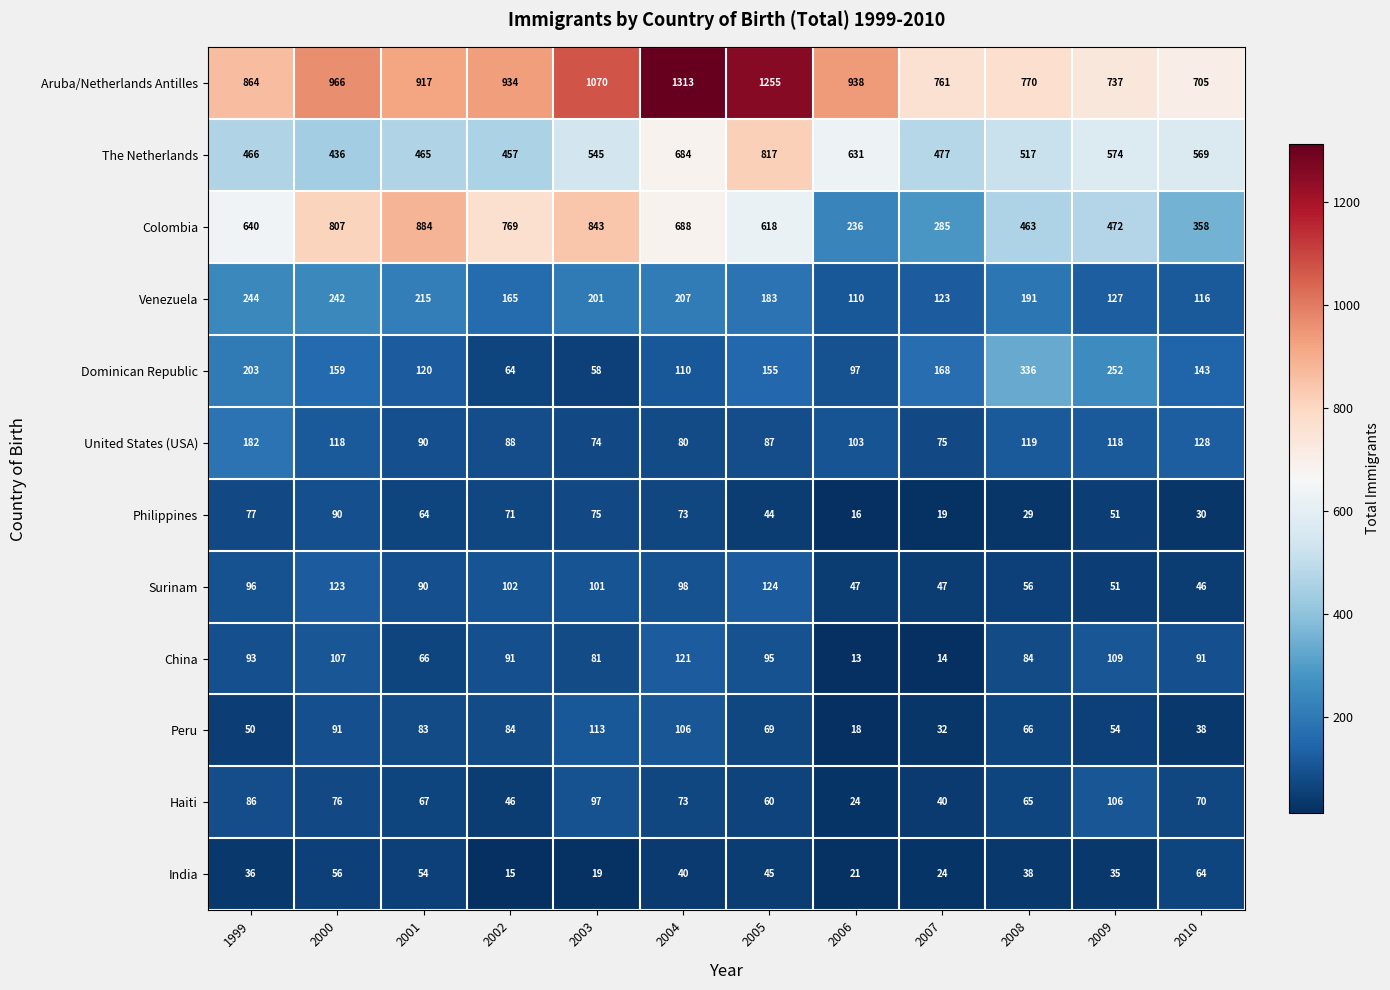

At which label does Dominican Republic reach its minimum?

2003